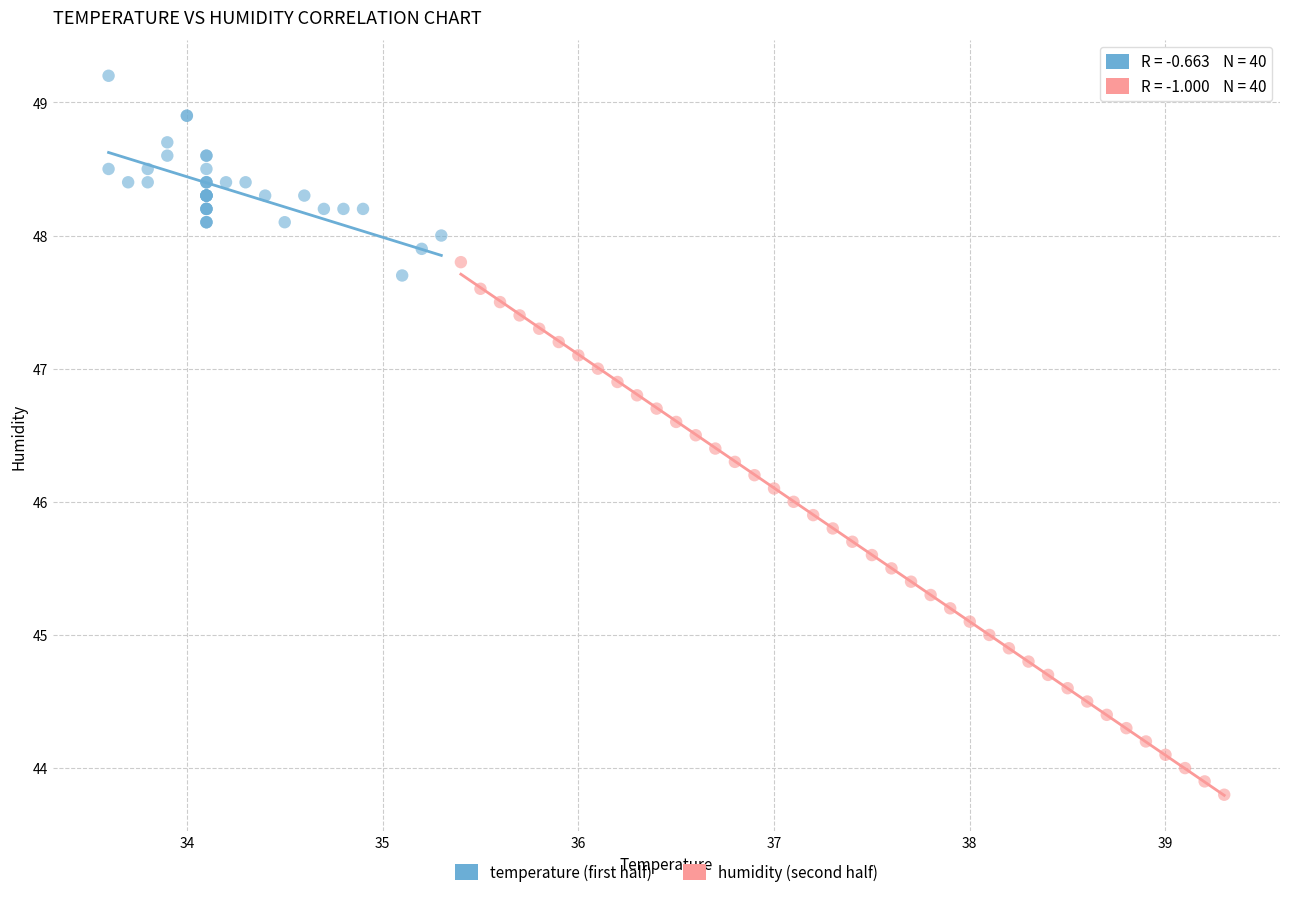

Which series reaches the minimum Y coordinate?

humidity (second half)